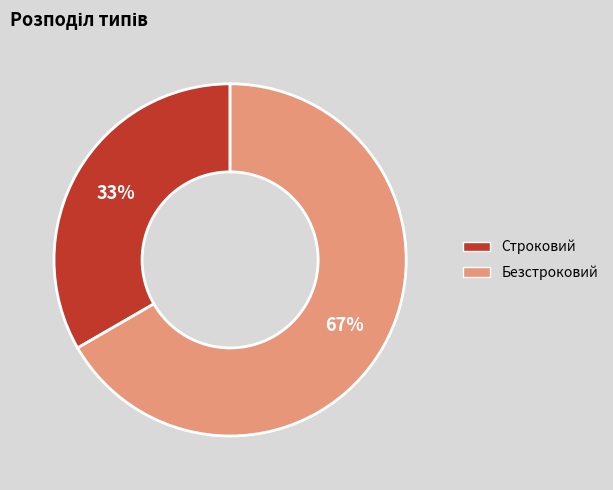

Rank the categories by value from highest to lowest.

Безстроковий, Строковий